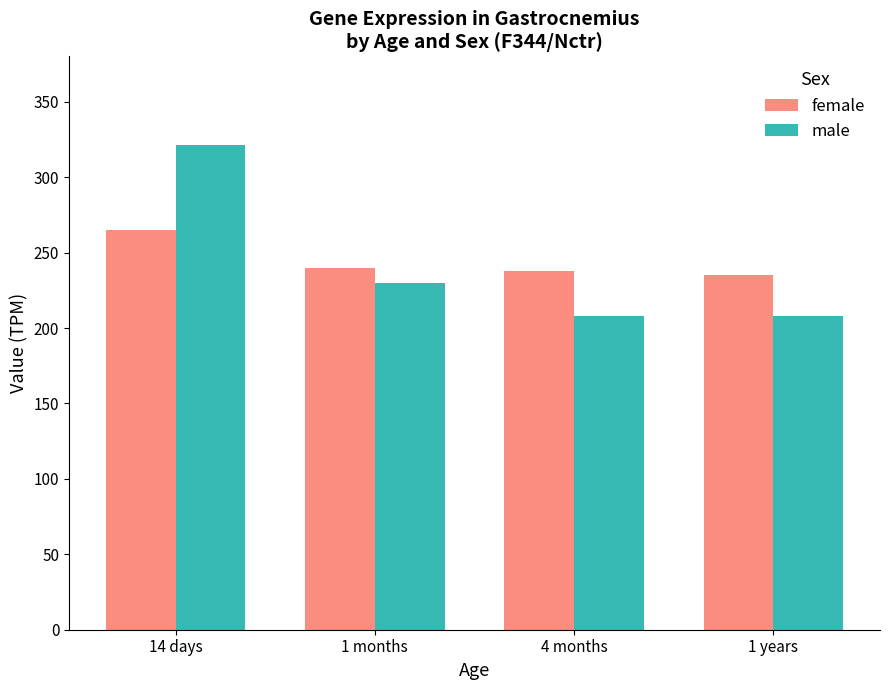

Read the male value at 1 months.

230